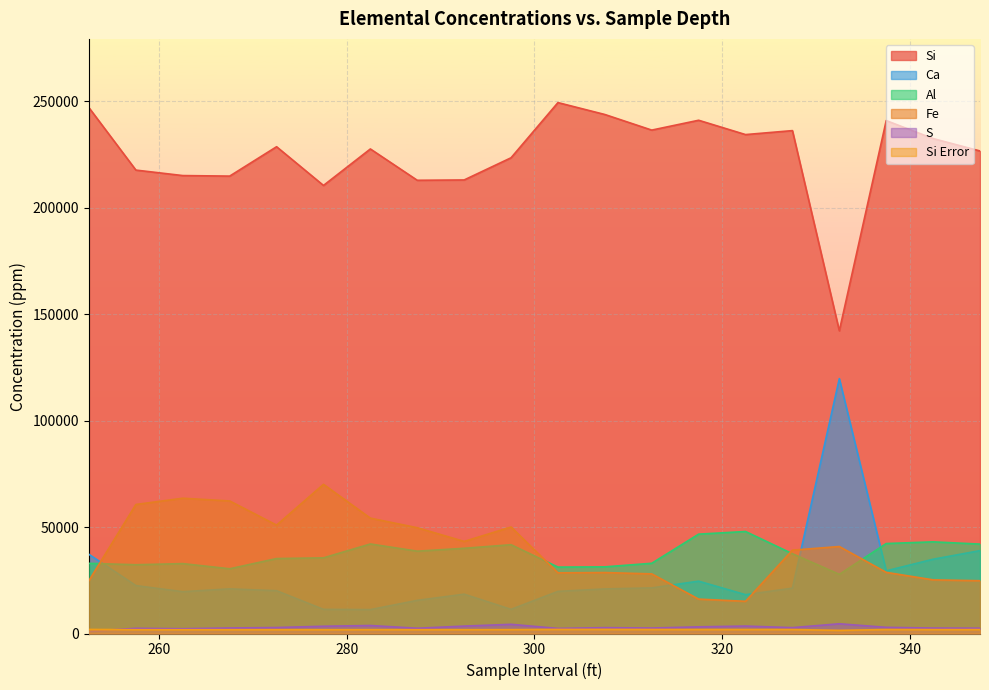

What is the label of the 17th point from the right?

267.5